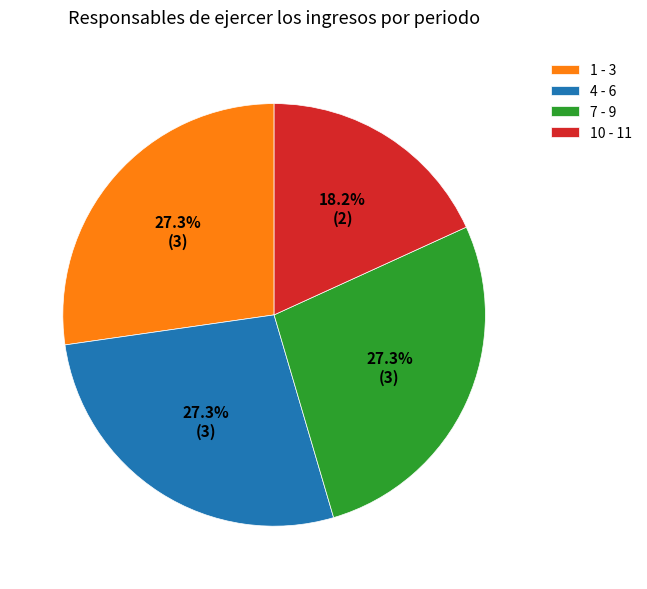

Combined, what portion of the pie is 4 - 6 and 7 - 9?

54.5%